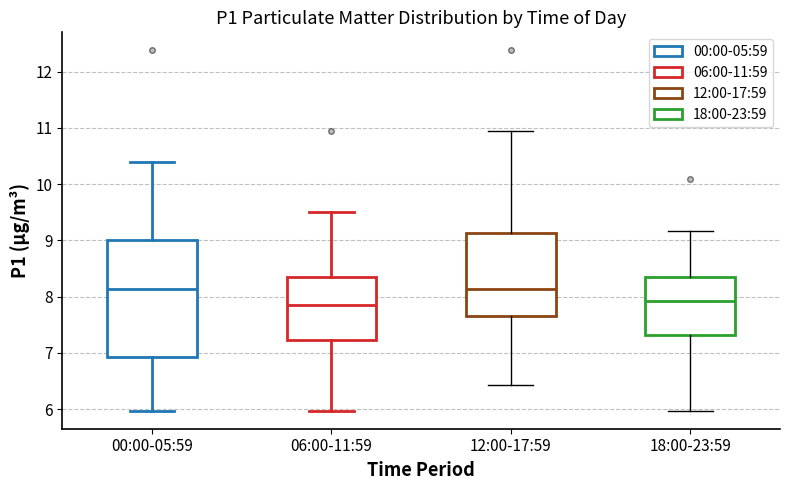

Which box is the tallest, from its lower edge to its upper edge?

00:00-05:59